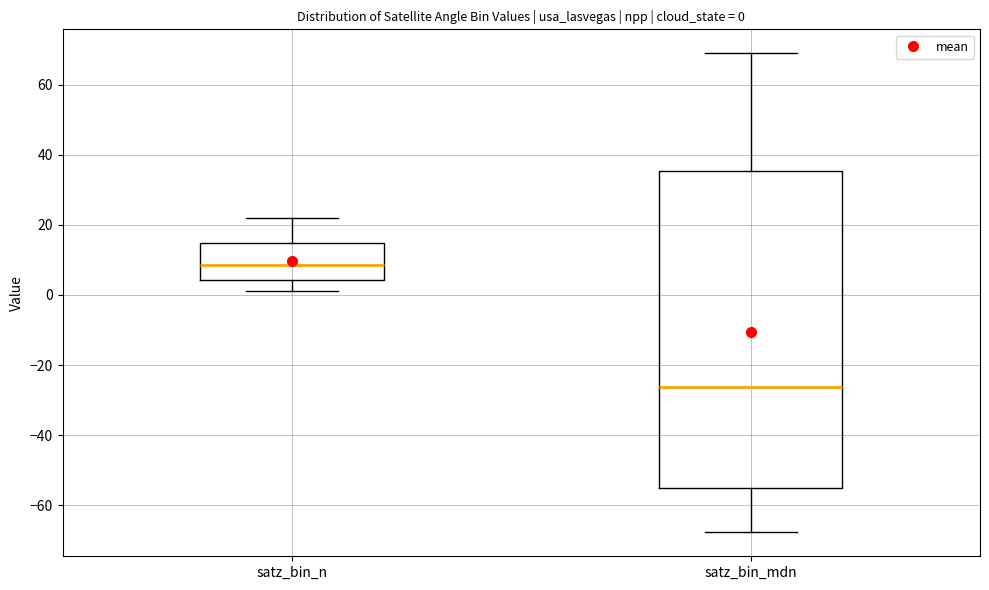

Which box has the highest median line?

satz_bin_n